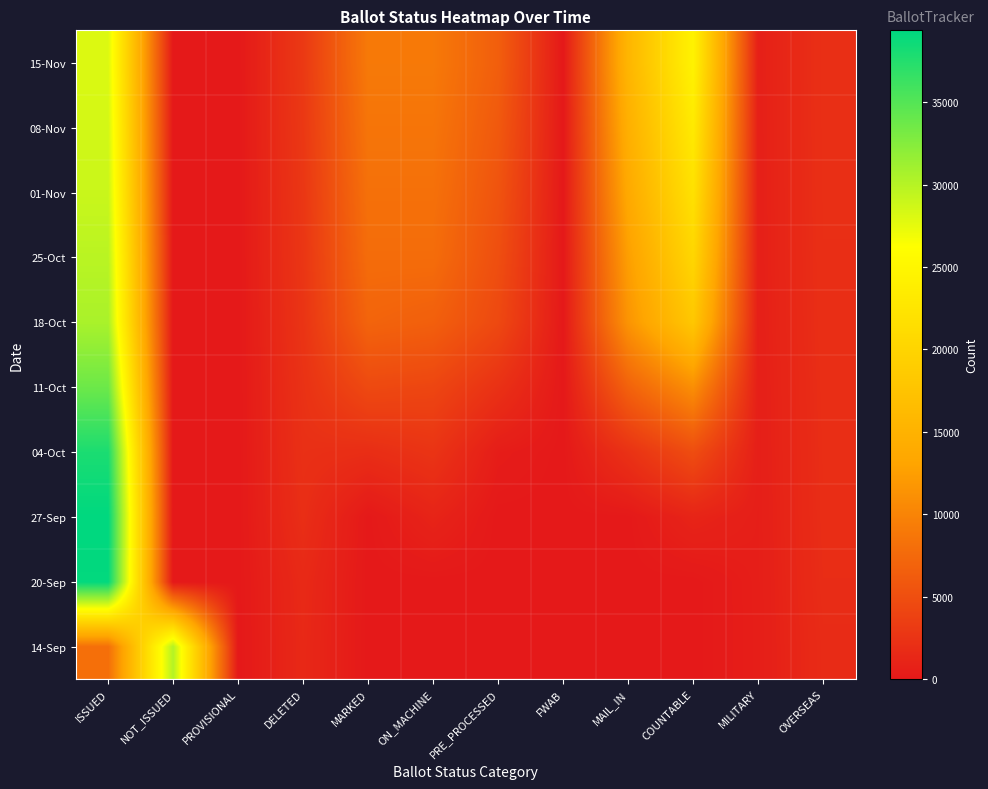

Reading left to right, extract all data points from this chart.

14-Sep: ISSUED=8052	NOT_ISSUED=30069	PROVISIONAL=0	DELETED=1457	MARKED=4	ON_MACHINE=0	PRE_PROCESSED=1	FWAB=0	MAIL_IN=5	COUNTABLE=5	MILITARY=497	OVERSEAS=1728
20-Sep: ISSUED=39176	NOT_ISSUED=0	PROVISIONAL=0	DELETED=1544	MARKED=0	ON_MACHINE=0	PRE_PROCESSED=0	FWAB=0	MAIL_IN=0	COUNTABLE=0	MILITARY=512	OVERSEAS=1841
27-Sep: ISSUED=39359	NOT_ISSUED=0	PROVISIONAL=0	DELETED=1970	MARKED=25	ON_MACHINE=1025	PRE_PROCESSED=0	FWAB=0	MAIL_IN=25	COUNTABLE=1050	MILITARY=528	OVERSEAS=1904
04-Oct: ISSUED=37908	NOT_ISSUED=0	PROVISIONAL=0	DELETED=2162	MARKED=1923	ON_MACHINE=2527	PRE_PROCESSED=401	FWAB=0	MAIL_IN=2324	COUNTABLE=4851	MILITARY=558	OVERSEAS=1939
11-Oct: ISSUED=33747	NOT_ISSUED=0	PROVISIONAL=0	DELETED=2329	MARKED=4521	ON_MACHINE=4199	PRE_PROCESSED=2266	FWAB=0	MAIL_IN=6787	COUNTABLE=10986	MILITARY=575	OVERSEAS=1980
18-Oct: ISSUED=30603	NOT_ISSUED=0	PROVISIONAL=0	DELETED=2541	MARKED=7031	ON_MACHINE=6587	PRE_PROCESSED=4461	FWAB=0	MAIL_IN=11492	COUNTABLE=18079	MILITARY=612	OVERSEAS=2042
25-Oct: ISSUED=29800	NOT_ISSUED=0	PROVISIONAL=2	DELETED=2700	MARKED=7800	ON_MACHINE=7800	PRE_PROCESSED=5000	FWAB=0	MAIL_IN=12500	COUNTABLE=20300	MILITARY=630	OVERSEAS=2070
01-Nov: ISSUED=29000	NOT_ISSUED=0	PROVISIONAL=2	DELETED=2800	MARKED=8200	ON_MACHINE=8200	PRE_PROCESSED=5500	FWAB=0	MAIL_IN=13700	COUNTABLE=21900	MILITARY=640	OVERSEAS=2090
08-Nov: ISSUED=28500	NOT_ISSUED=0	PROVISIONAL=2	DELETED=2900	MARKED=8600	ON_MACHINE=8600	PRE_PROCESSED=6000	FWAB=0	MAIL_IN=14600	COUNTABLE=23200	MILITARY=650	OVERSEAS=2110
15-Nov: ISSUED=28000	NOT_ISSUED=0	PROVISIONAL=2	DELETED=3000	MARKED=9000	ON_MACHINE=9000	PRE_PROCESSED=6500	FWAB=0	MAIL_IN=15500	COUNTABLE=24500	MILITARY=660	OVERSEAS=2130